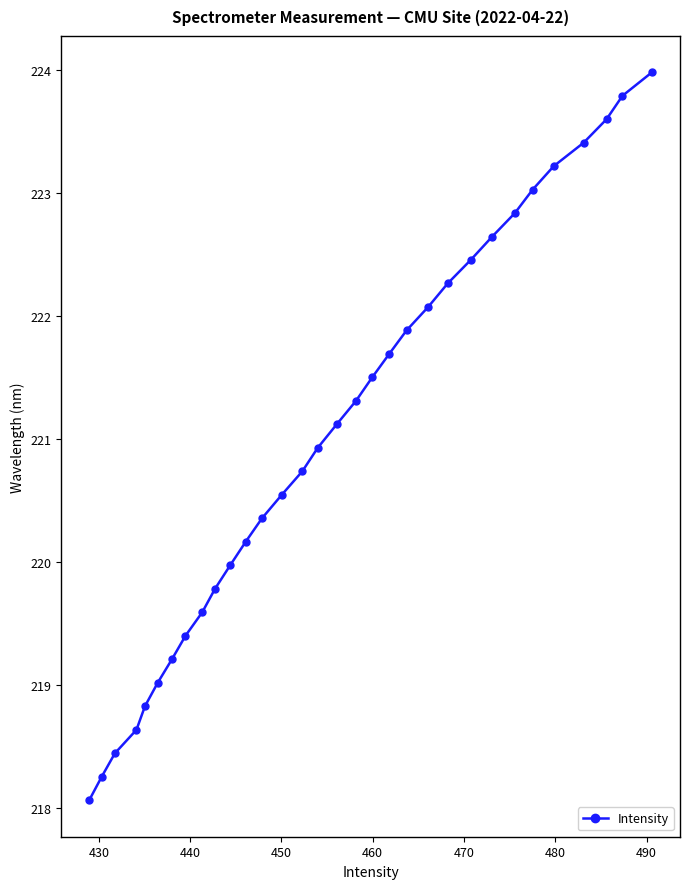

True or false: there are more than 0 points higher than both neighbors.

False